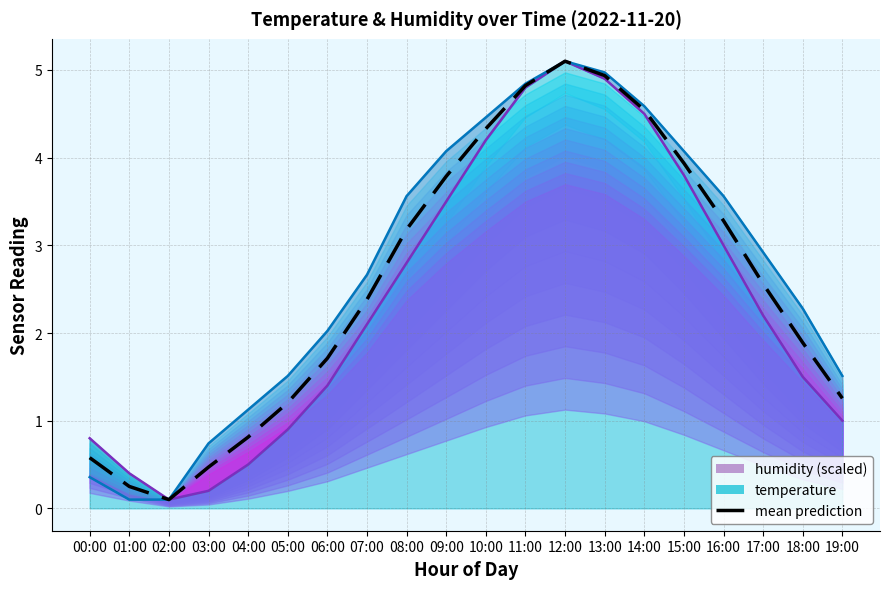

What position from the left is 02:00?

3